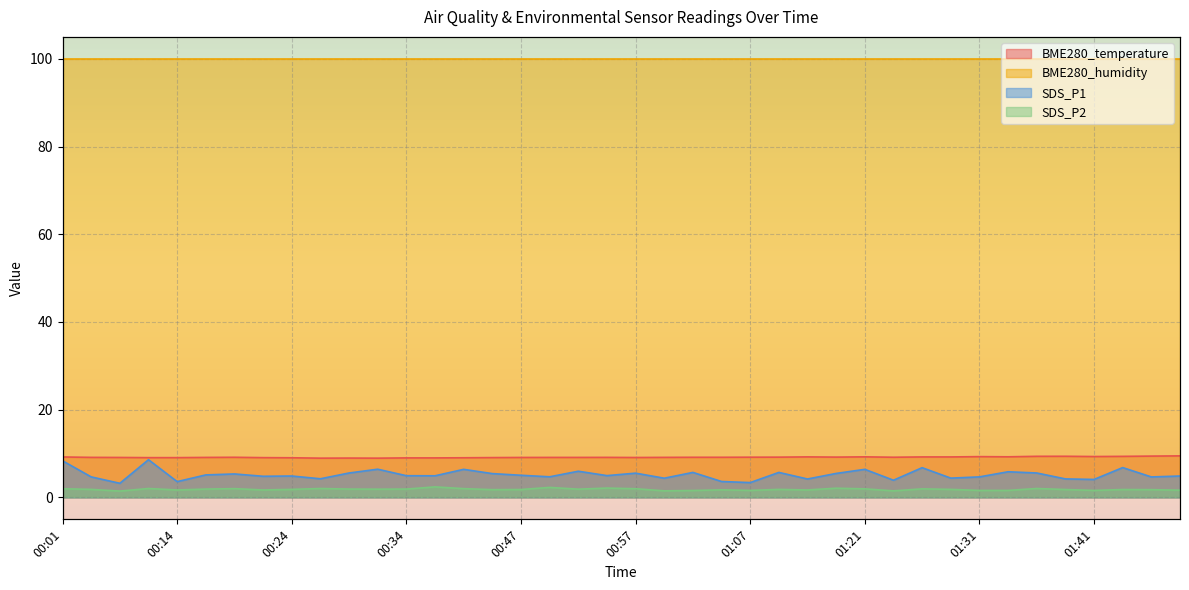

What is the sum of the SDS_P2 values at 01:38 and 00:14?

3.5